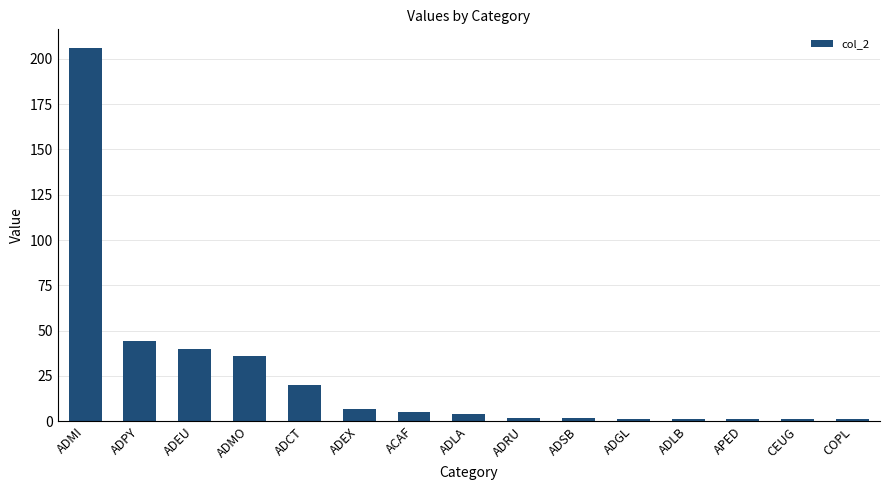

How many bars are there in total?

15